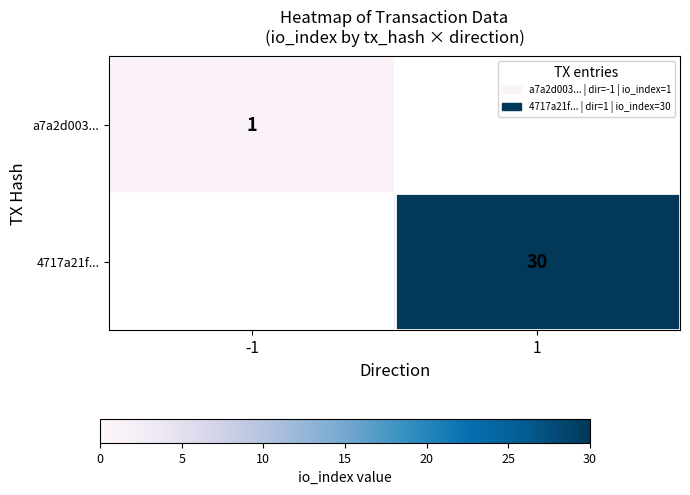

The 4717a21f... series shows 30 at 1. True or false?

True